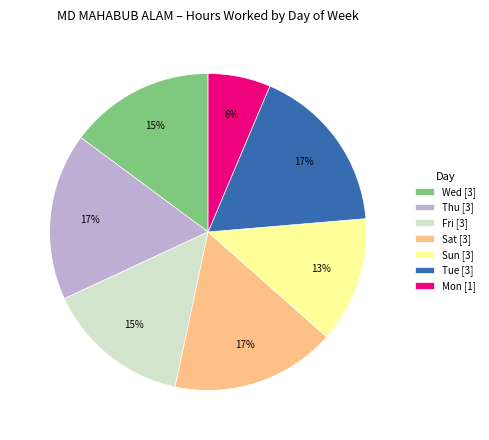

Is Tue [3] the majority of the pie?

No